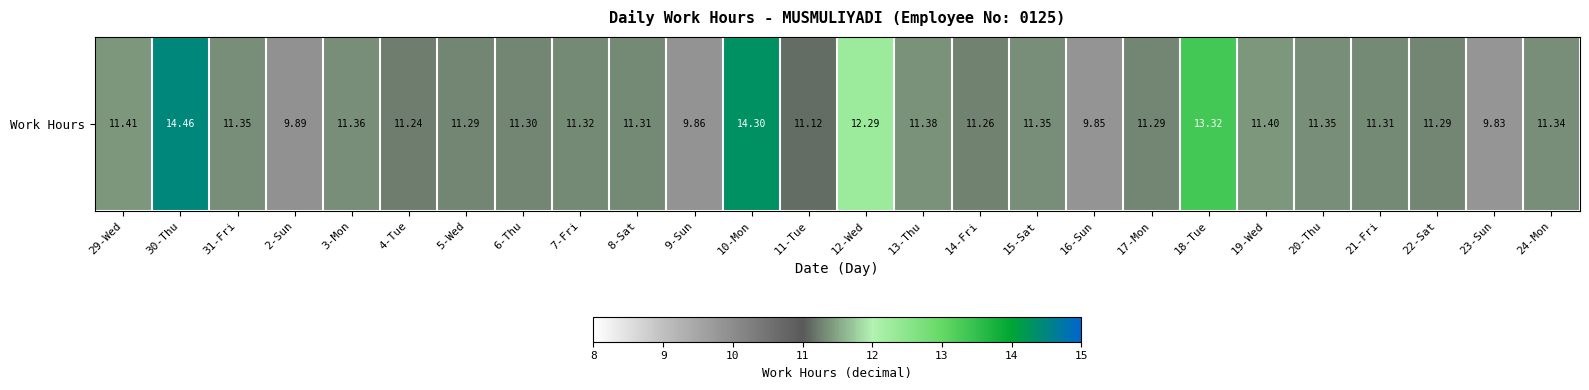

The chart shows a value of 11.3 at 20-Thu. True or false?

True